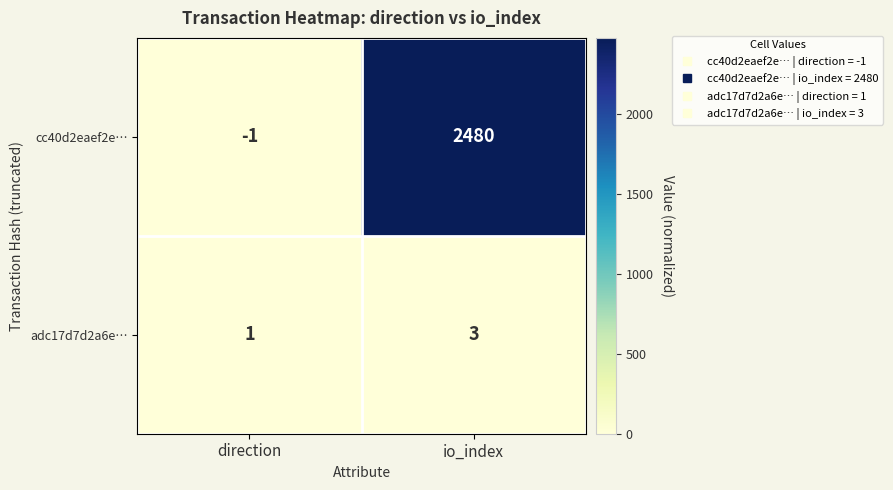

Reading left to right, list all the values displayed in this chart.

cc40d2eaef2e…: -1	2480
adc17d7d2a6e…: 1	3